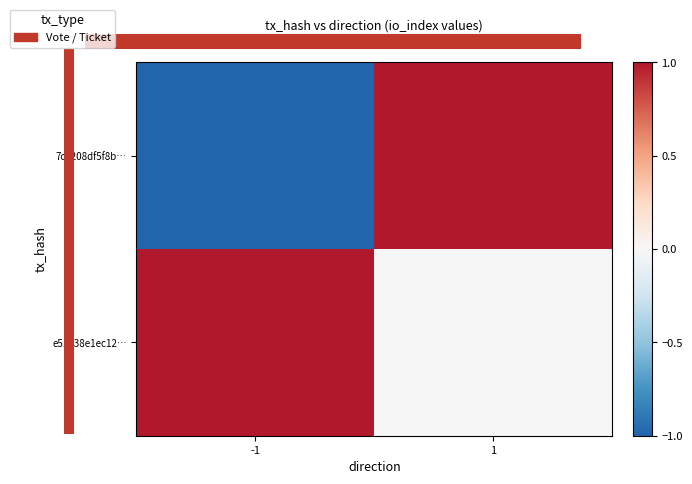

Which label corresponds to the largest value in the chart?

1